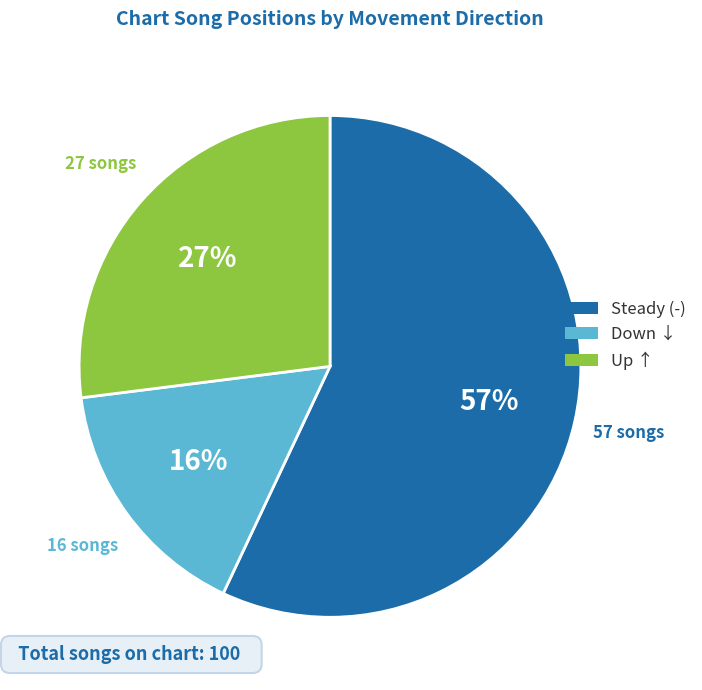

How many slices are in this pie chart?

3